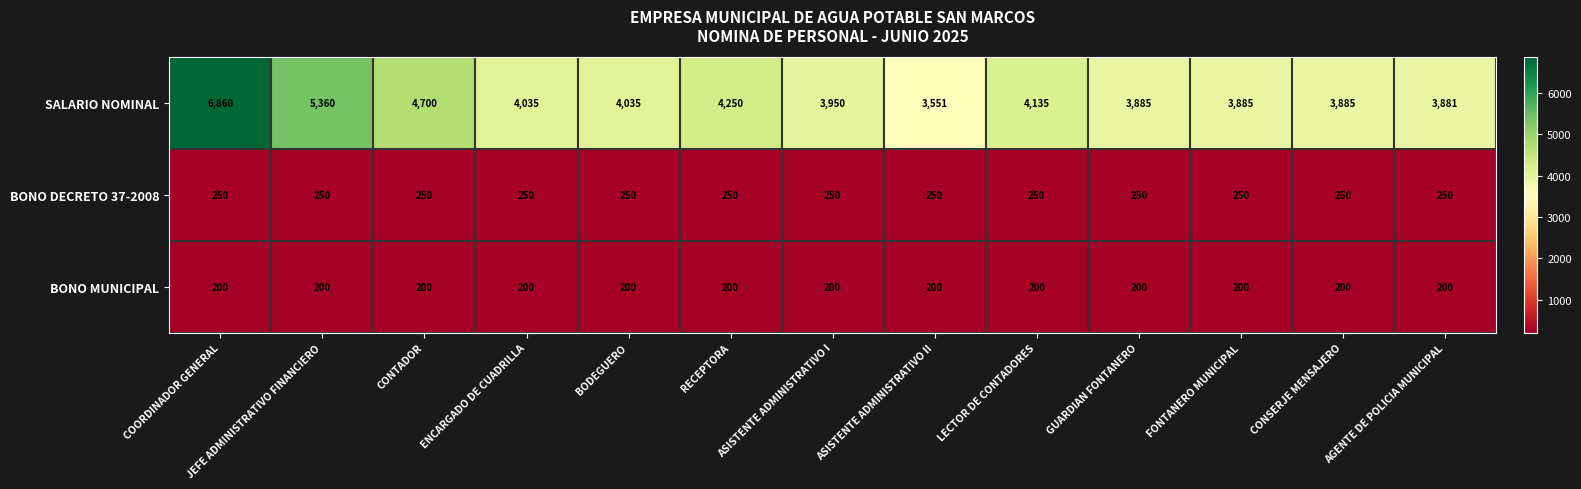

What is the sum of all SALARIO NOMINAL values?

56412